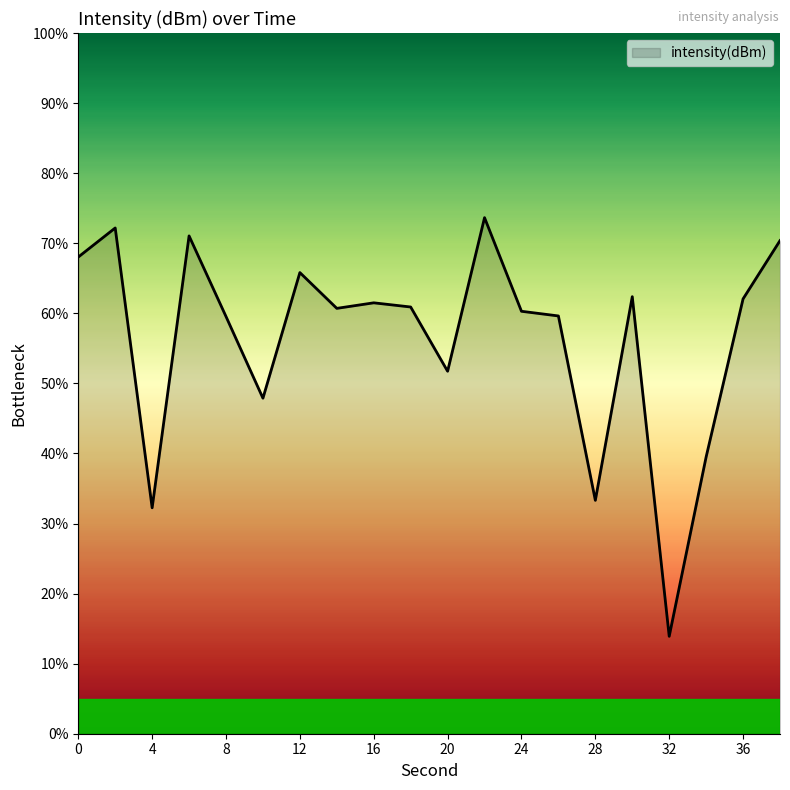

What is the difference between the maximum and minimum values?

59.7